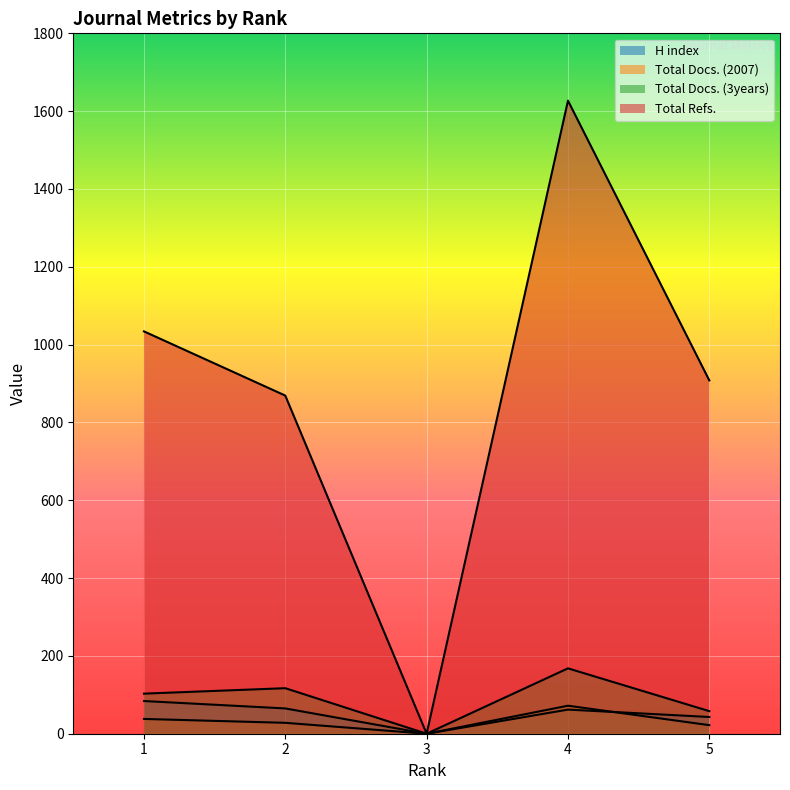

What is the difference between the second highest and second lowest values in the Total Docs. (3years) series?

59